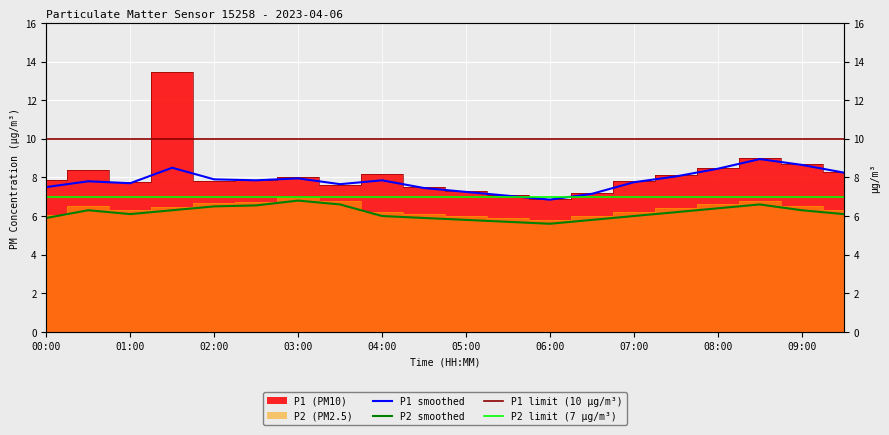

Reading left to right, what are all the values shown in this chart?

P1: 00:00=7.9	00:30=8.4	01:00=7.8	01:30=13.5	02:00=7.8	02:30=7.9	03:00=8.0	03:30=7.6	04:00=8.2	04:30=7.5	05:00=7.3	05:30=7.1	06:00=6.9	06:30=7.2	07:00=7.8	07:30=8.1	08:00=8.5	08:30=9.0	09:00=8.7	09:30=8.3
P2: 00:00=6.1	00:30=6.5	01:00=6.3	01:30=6.5	02:00=6.7	02:30=6.7	03:00=7.0	03:30=6.8	04:00=6.2	04:30=6.1	05:00=6.0	05:30=5.9	06:00=5.8	06:30=6.0	07:00=6.2	07:30=6.4	08:00=6.6	08:30=6.8	09:00=6.5	09:30=6.3
P1_smooth: 00:00=7.5	00:30=7.8	01:00=7.7	01:30=8.5	02:00=7.9	02:30=7.8	03:00=8.0	03:30=7.7	04:00=7.8	04:30=7.5	05:00=7.2	05:30=7.0	06:00=6.8	06:30=7.2	07:00=7.8	07:30=8.1	08:00=8.4	08:30=8.9	09:00=8.7	09:30=8.2
P2_smooth: 00:00=5.9	00:30=6.3	01:00=6.1	01:30=6.3	02:00=6.5	02:30=6.5	03:00=6.8	03:30=6.6	04:00=6.0	04:30=5.9	05:00=5.8	05:30=5.7	06:00=5.6	06:30=5.8	07:00=6.0	07:30=6.2	08:00=6.4	08:30=6.6	09:00=6.3	09:30=6.1